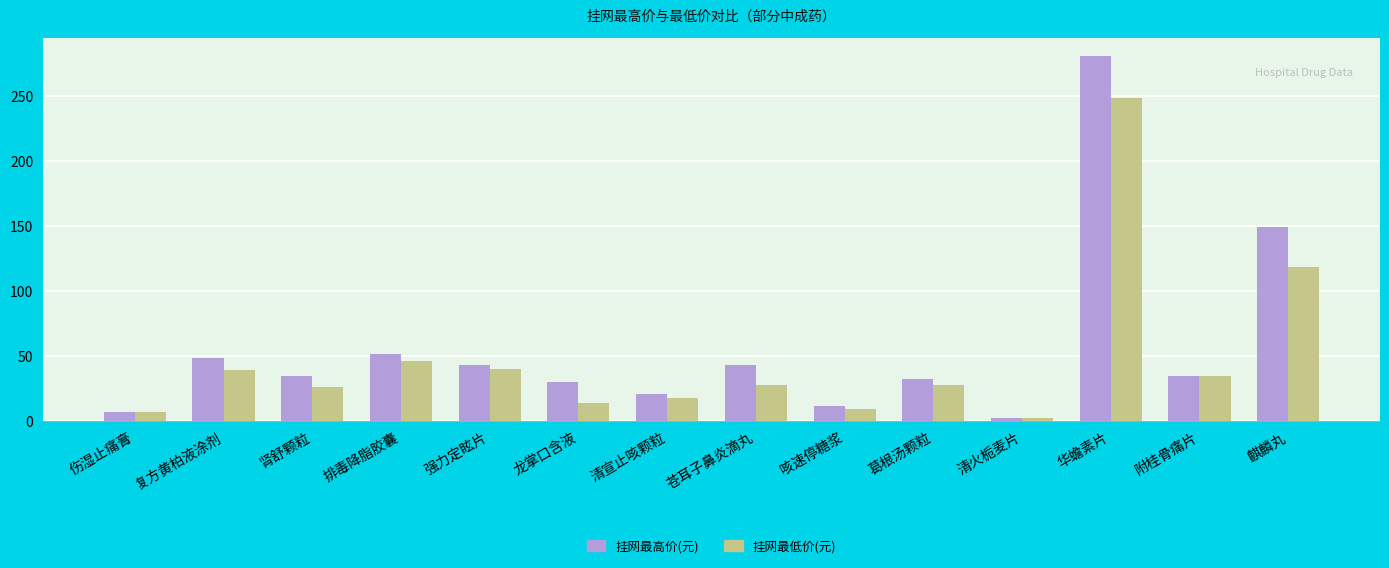

What is the sum of all 挂网最低价(元) values?

659.8